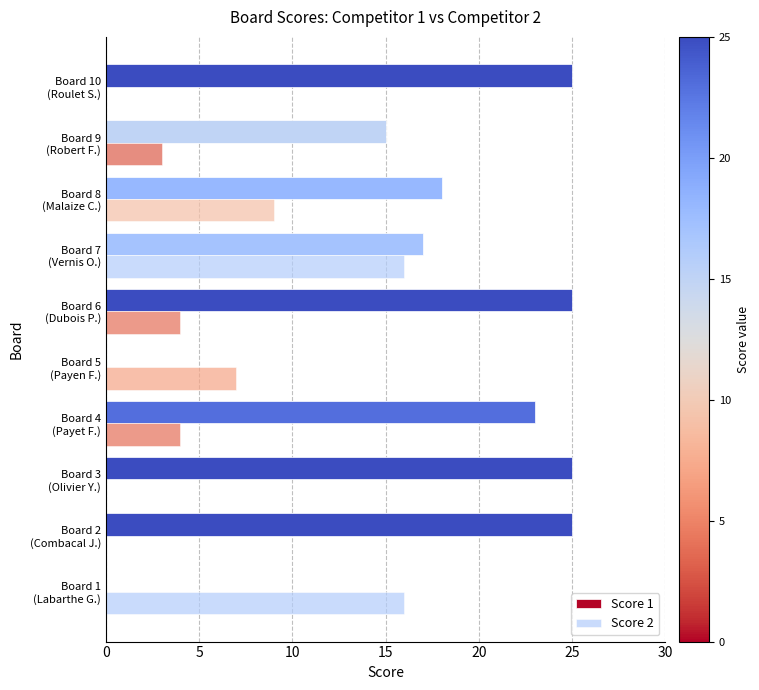

Count the number of categories in the chart.

10